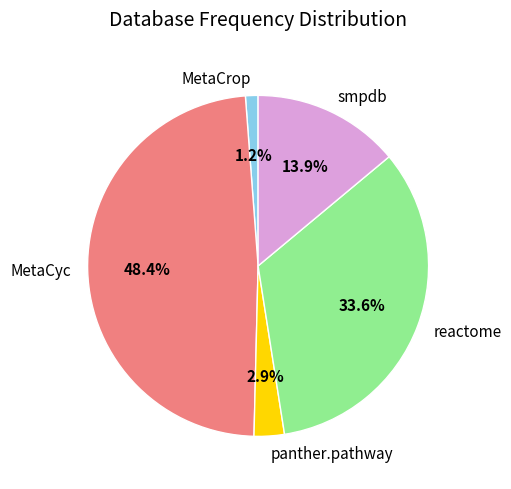

To the nearest percent, what is the difference between the reactome and MetaCyc slice percentages?

15%